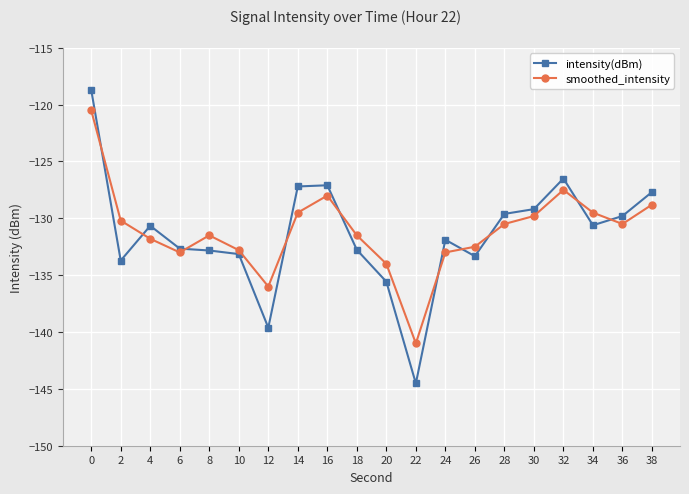

What is the total value across all series at 36?

-260.3